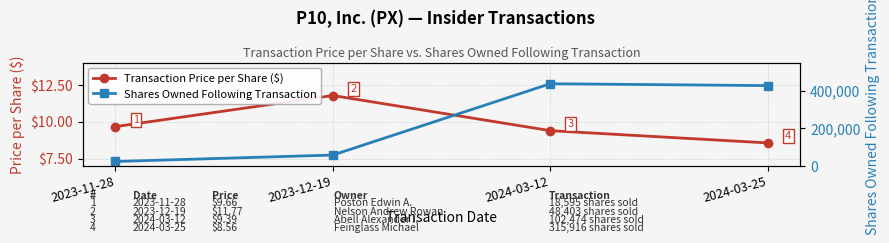

Count the number of data series in this chart.

2